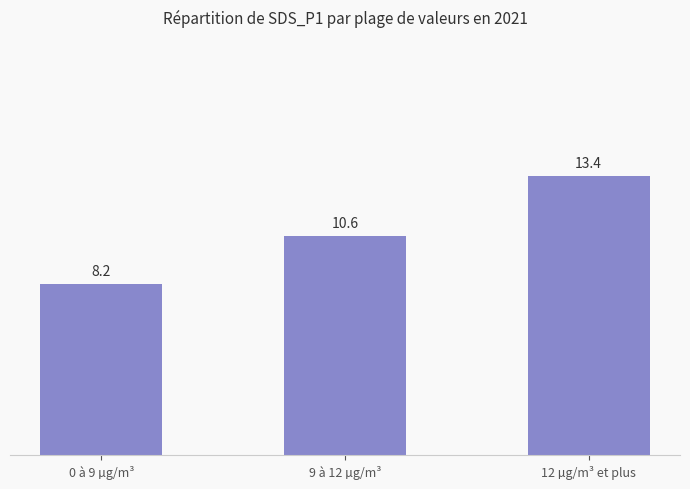

Reading left to right, list all the values displayed in this chart.

8.2	10.6	13.4